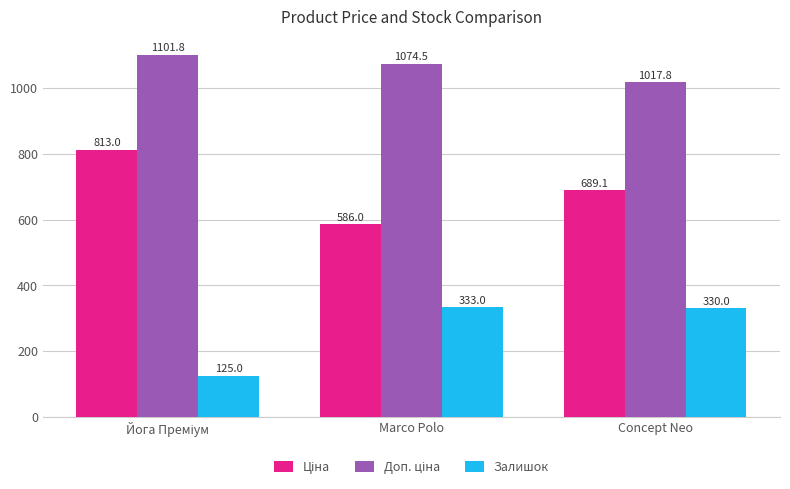

Is it true that Залишок equals 333.0 at Marco Polo?

True